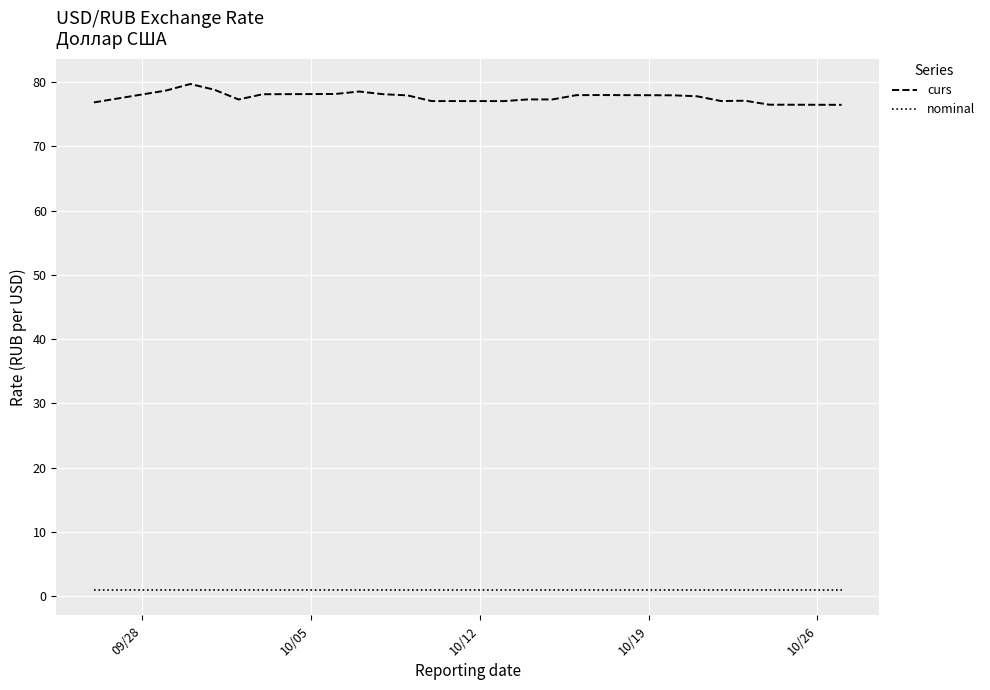

Count the number of data series in this chart.

2